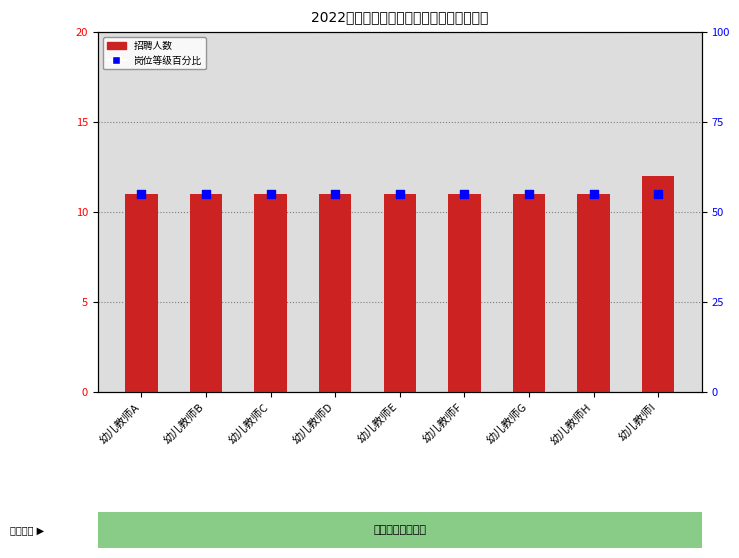

What are all the series names shown in the legend?

招聘人数, 岗位等级百分比